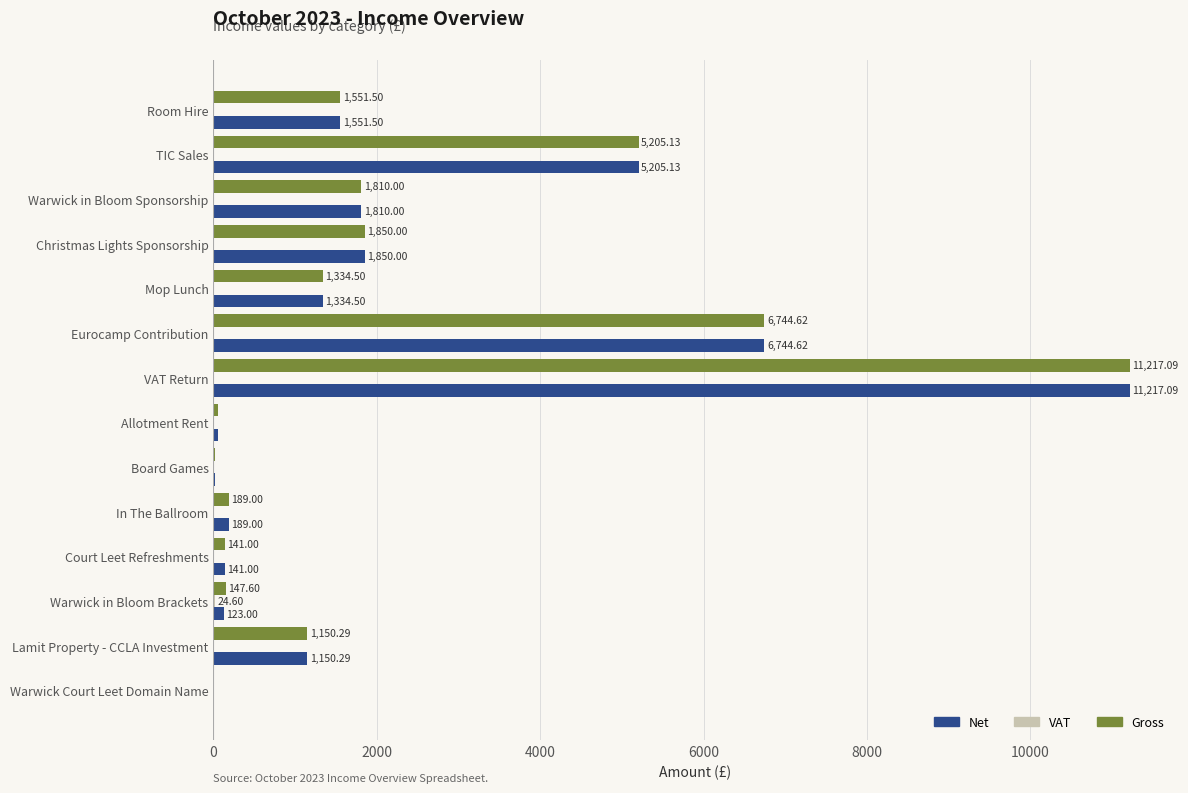

What is the sum of the Net values at Warwick in Bloom Brackets and Room Hire?

1674.5